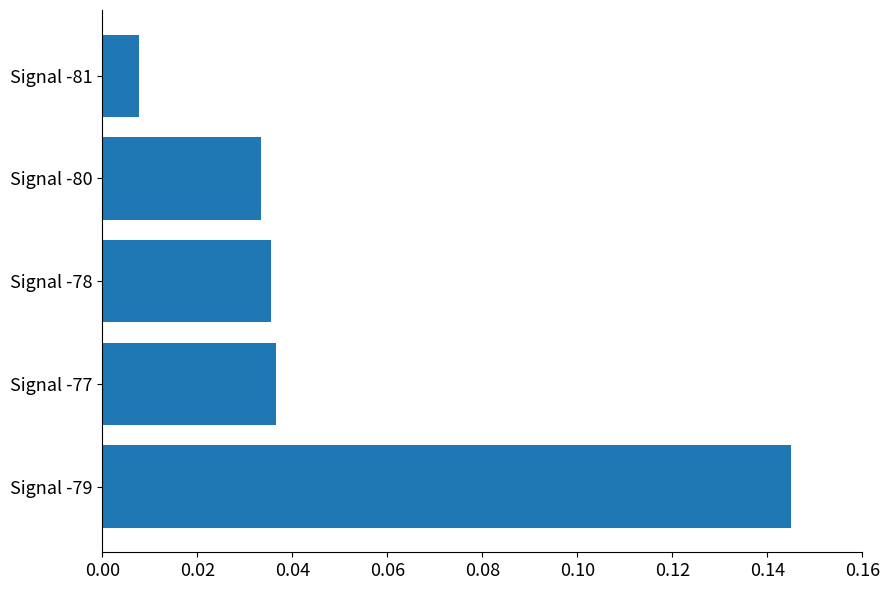

Does the chart contain stacked bars?

No